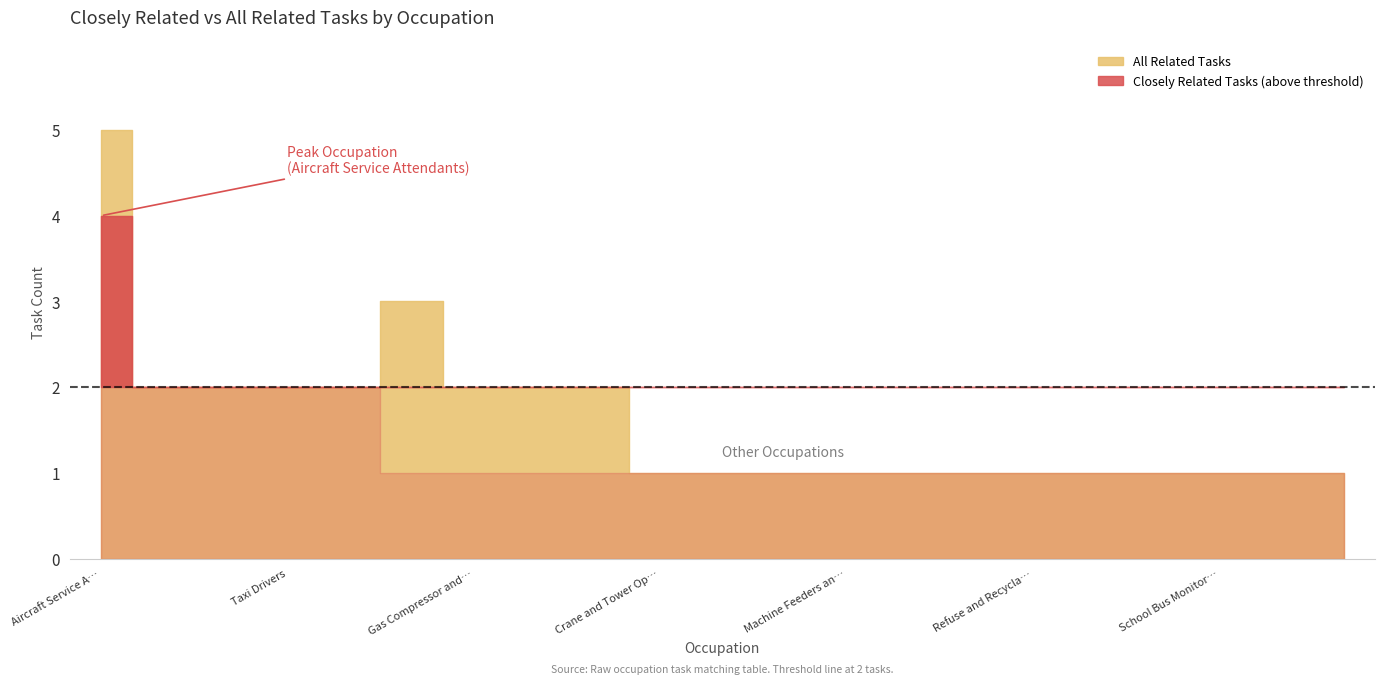

Which series has the largest total across all categories?

All Related Tasks